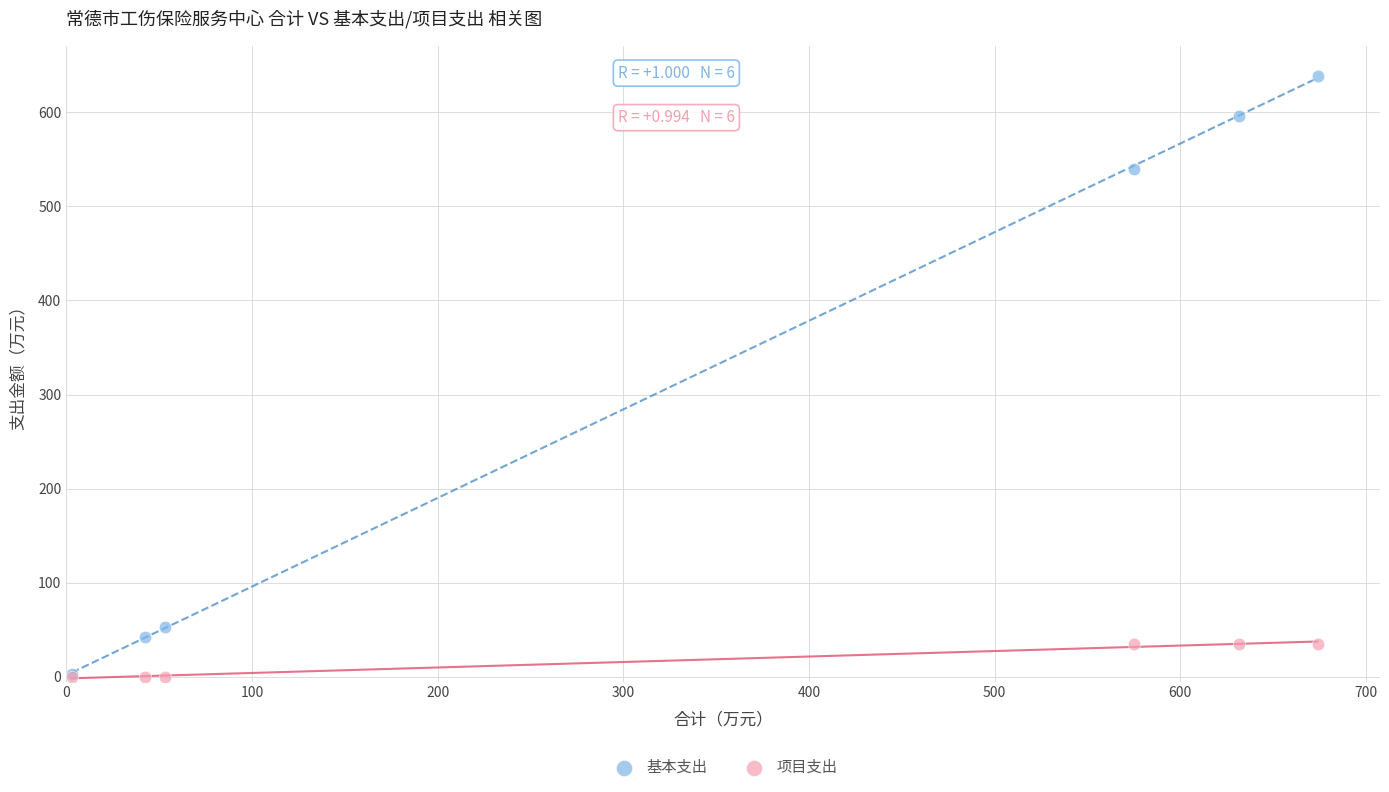

What are all the series names shown in the legend?

基本支出, 项目支出